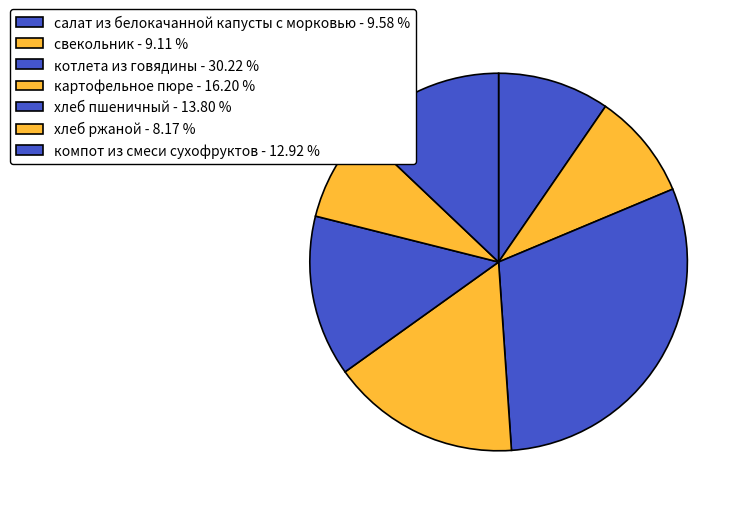

True or false: котлета из говядины accounts for 30% of the total.

True